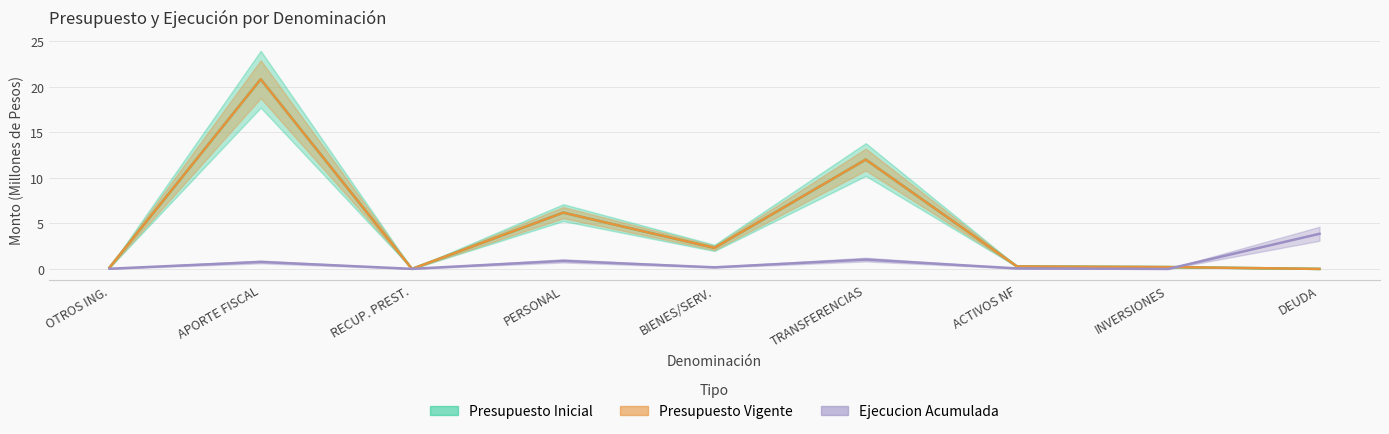

Where is the first local minimum for Ejecucion Acumulada?

RECUP. PREST.